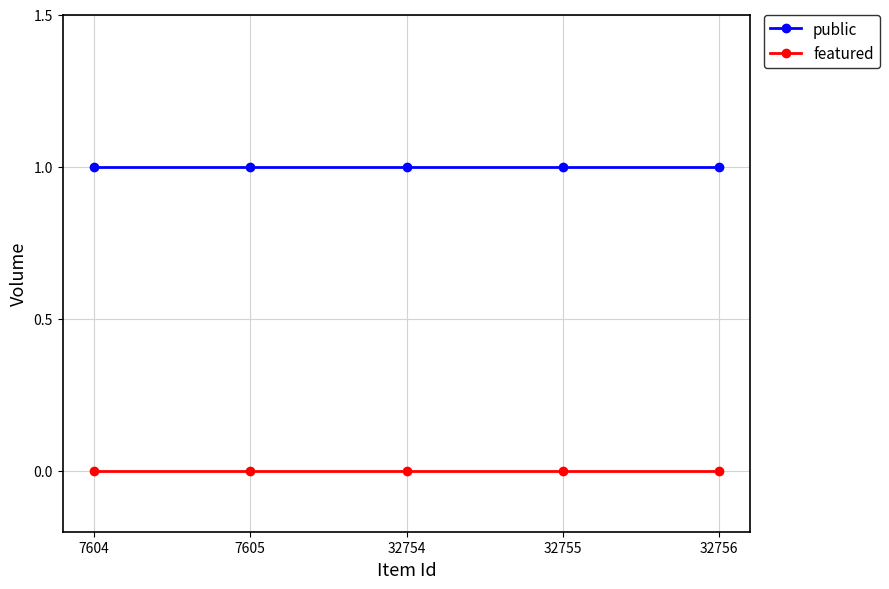

True or false: featured and public intersect in this chart.

False